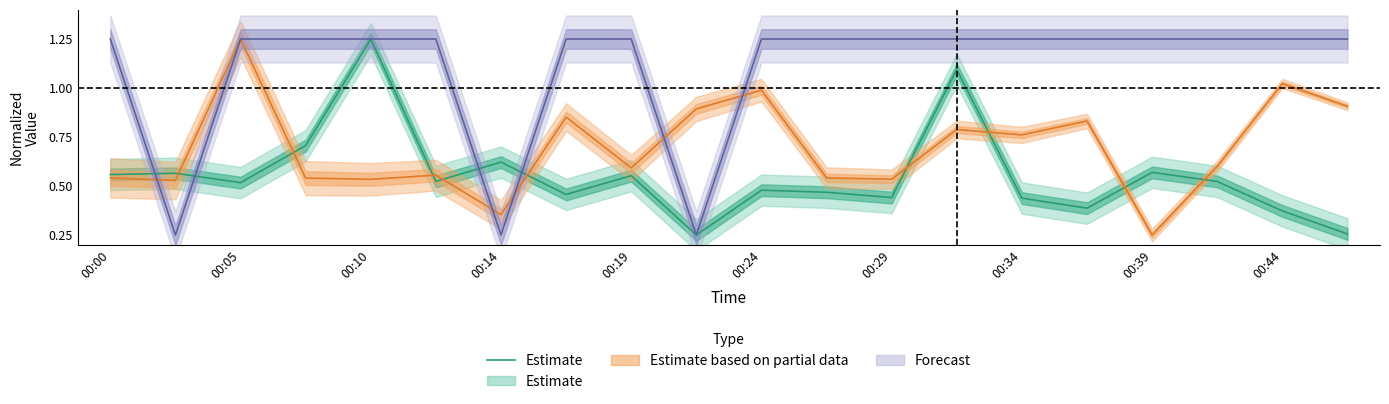

How many interior local valleys (lower than both neighbors) does the data have?

6